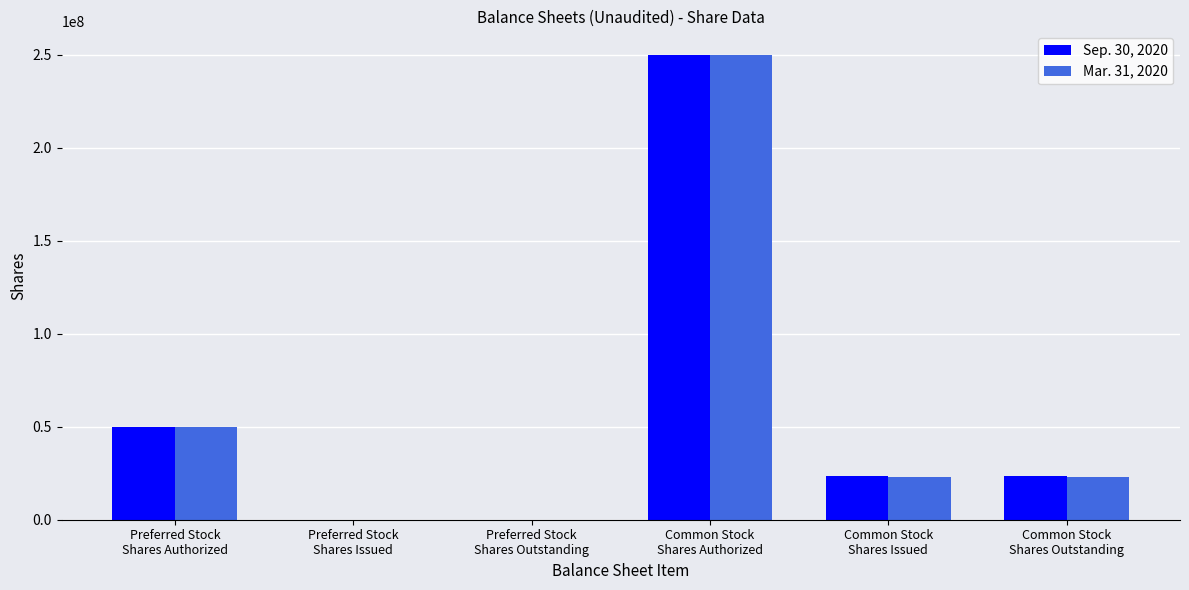

Count the number of categories in the chart.

6